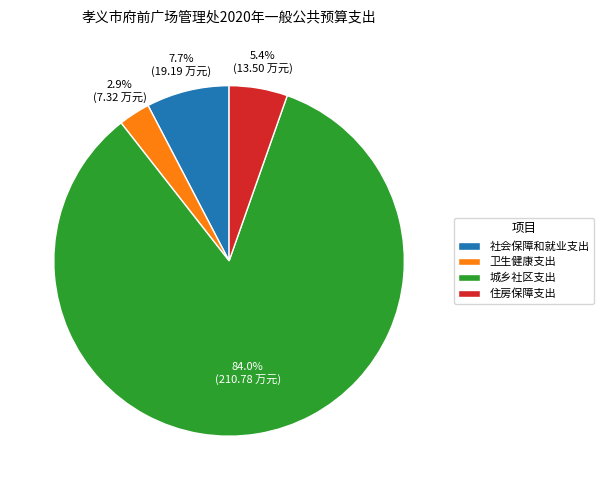

To the nearest percent, what is the difference between the 卫生健康支出 and 城乡社区支出 slice percentages?

81%